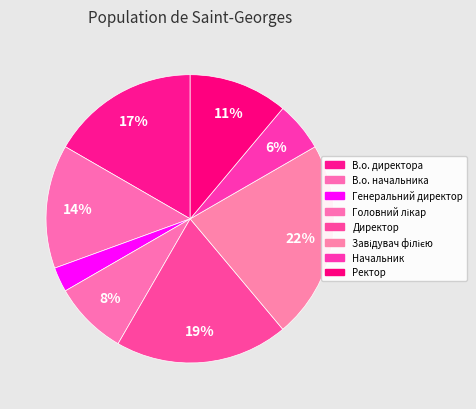

Is Завідувач філією the majority of the pie?

No